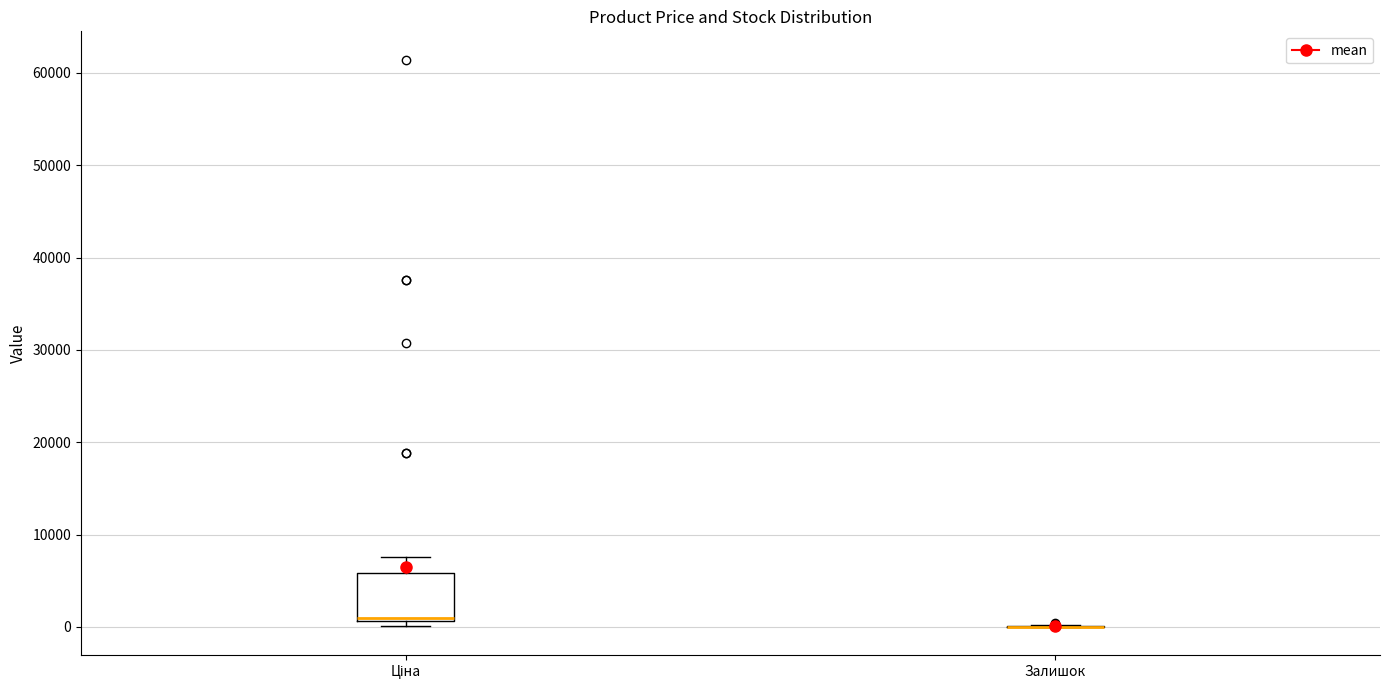

Comparing the boxes themselves (not the whiskers), which one is the tallest?

Ціна